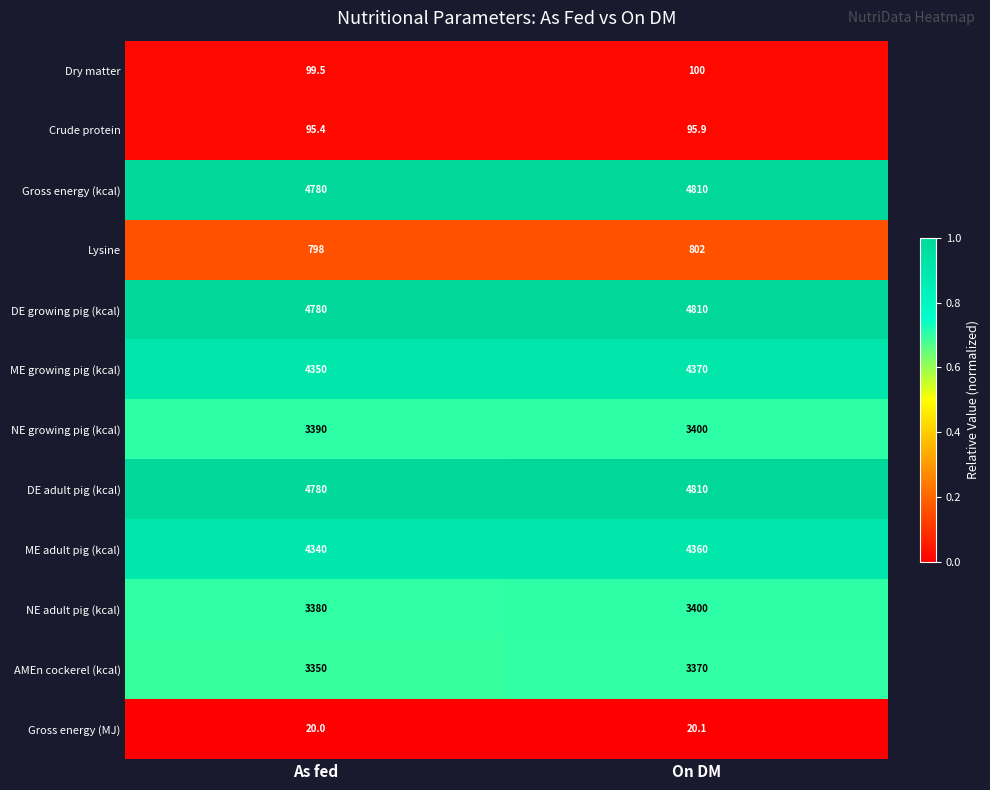

What value does the Crude protein series have at As fed?

95.4